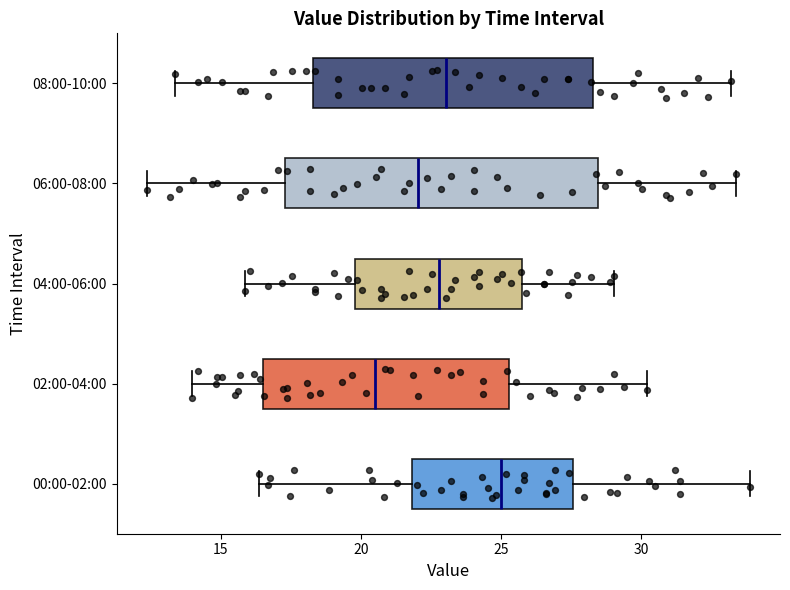

Where does the left whisker of the box for 06:00-08:00 end on the x-axis? The values are not printed on the chart, so give them approximately, as read against the axis.

12.5